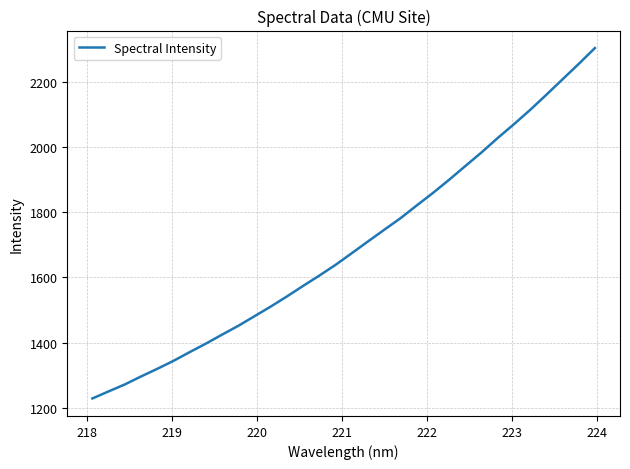

What is the minimum value shown in the chart?

1228.8